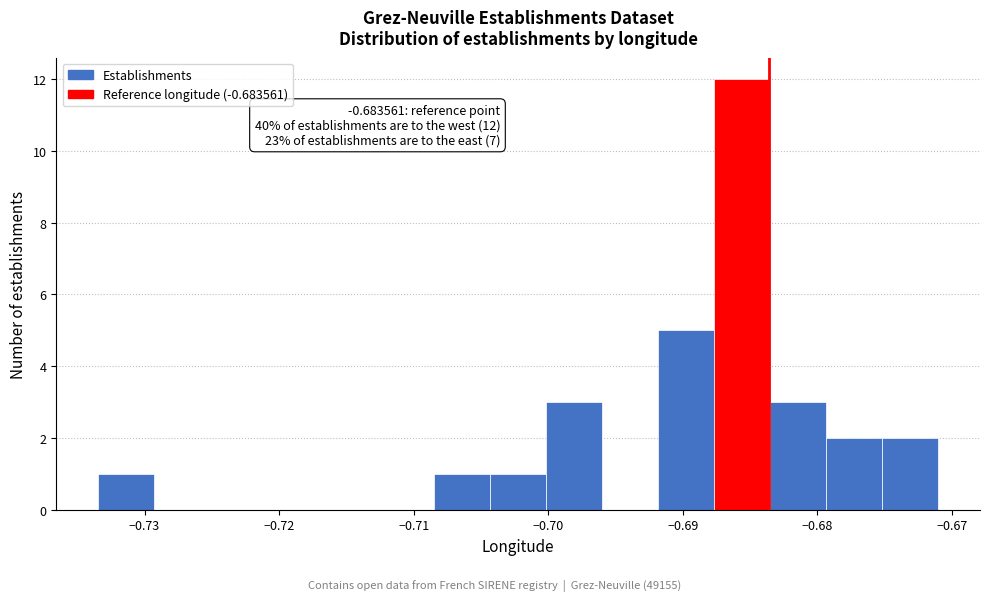

Over which range of the x-axis is the bar tallest?

-0.688 to -0.684